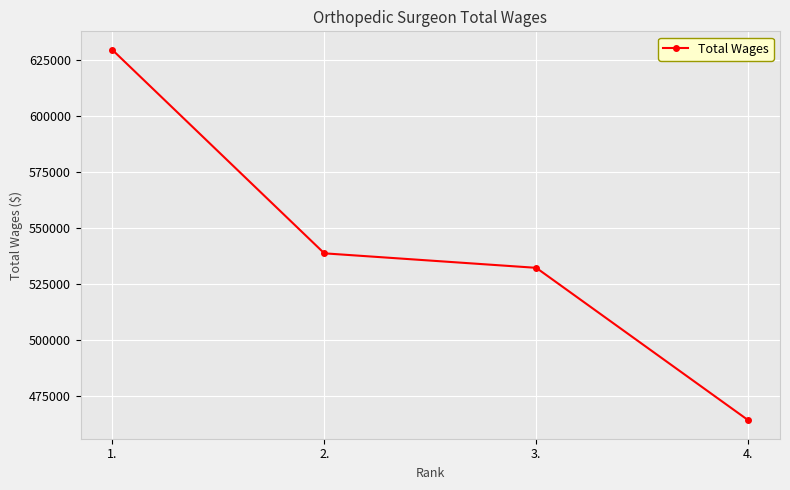

List the labels in order of value, largest first.

1., 2., 3., 4.